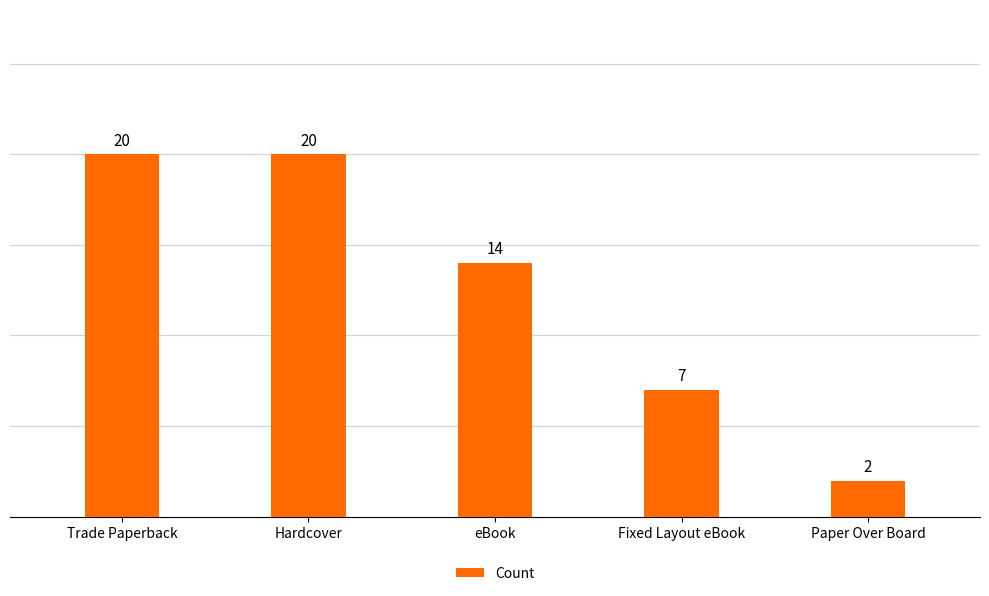

The value at eBook is 20. True or false?

False